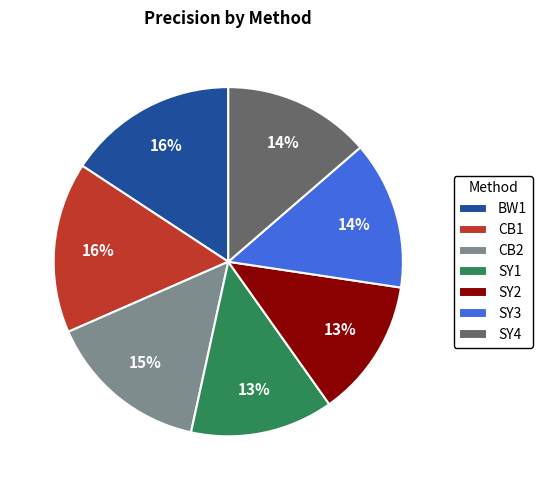

Do SY3 and SY2 together represent more than half of the pie?

No